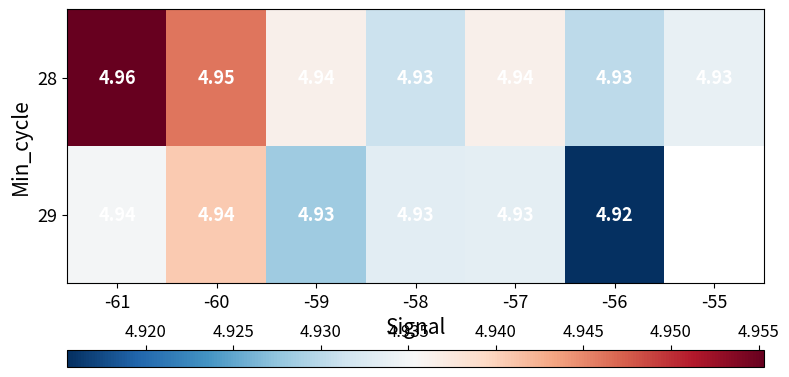

What is the maximum value for 29?

4.9